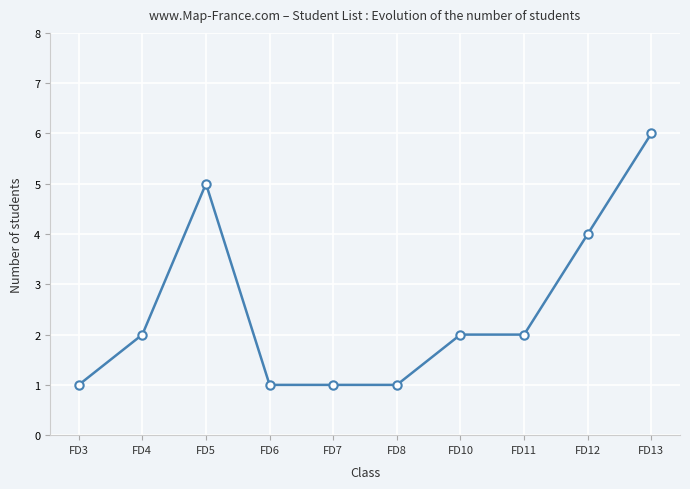

What is the sum of the values at FD3 and FD6?

2